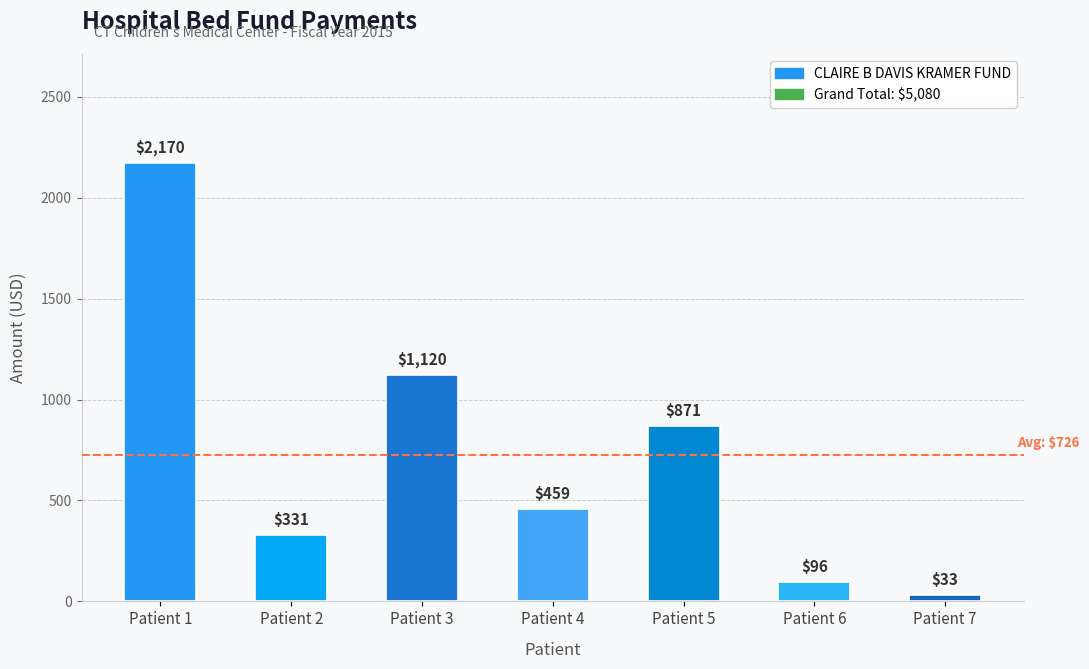

Reading right to left, list all the values displayed in this chart.

Patient 7=33	Patient 6=96	Patient 5=871	Patient 4=459	Patient 3=1120	Patient 2=331	Patient 1=2170